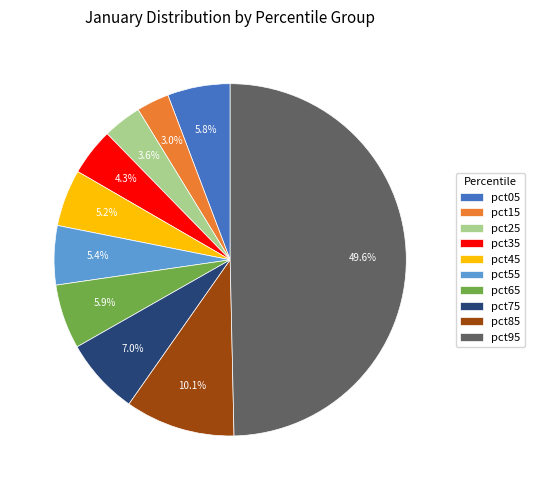

Which slice is the smallest?

pct15